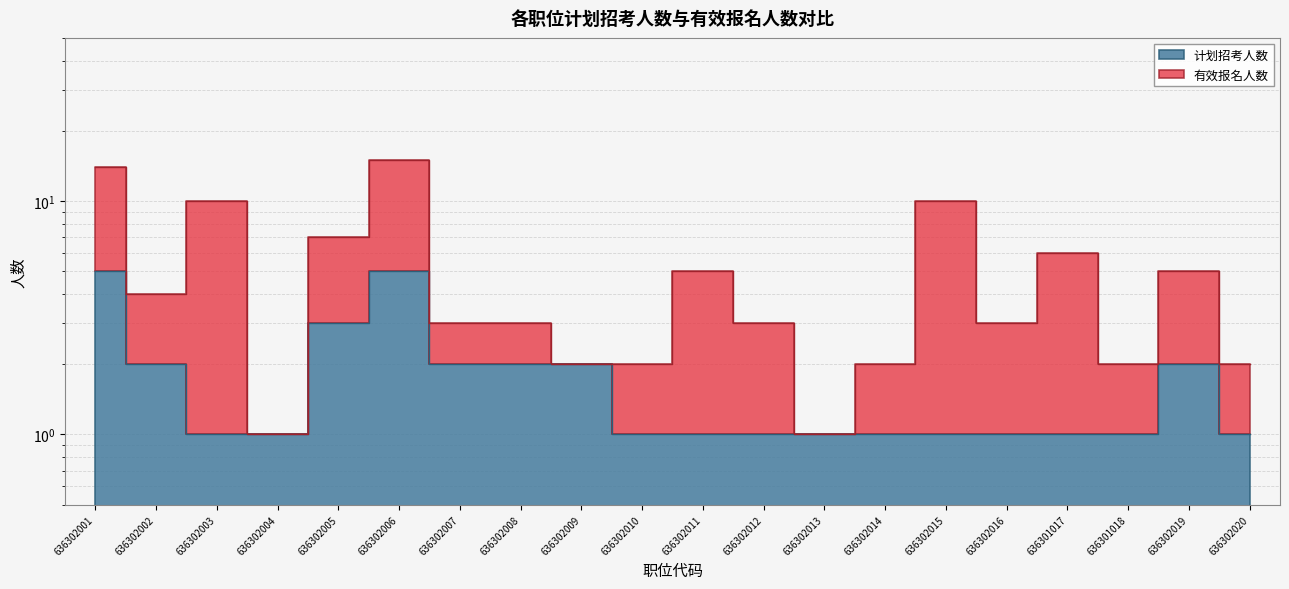

The chart shows a value of 1 at 636302016. True or false?

False